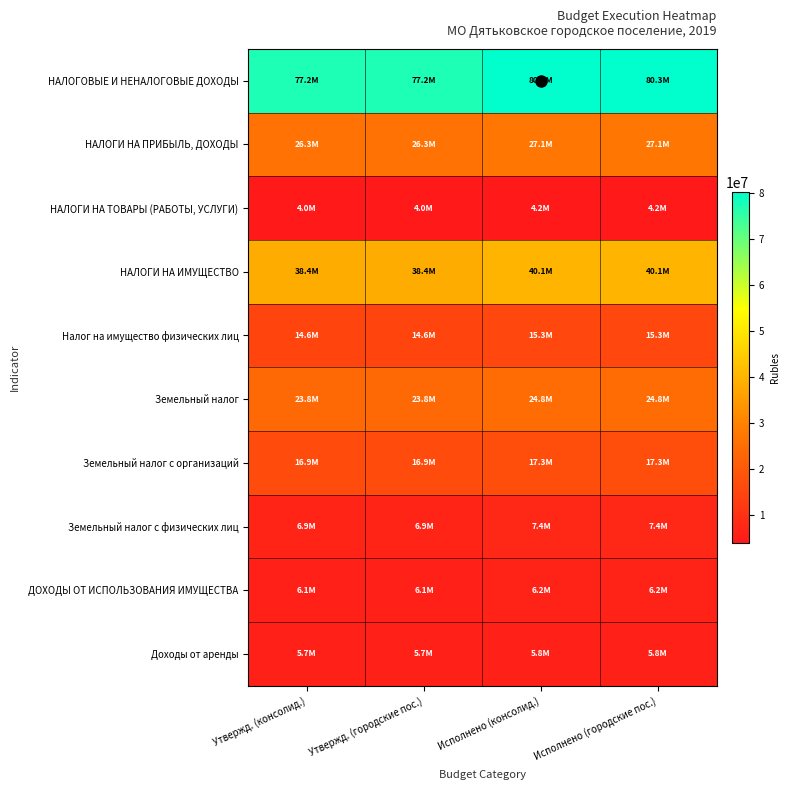

At how many categories does at least one series exceed 16232739?

4